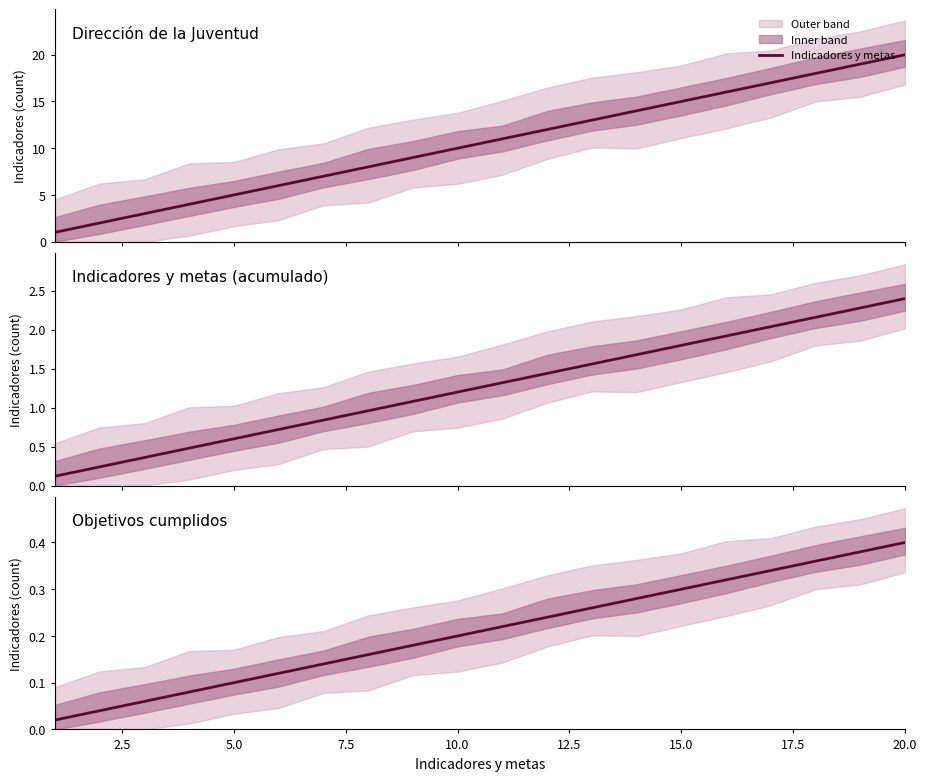

The value at 5.0 is 0.1. True or false?

False